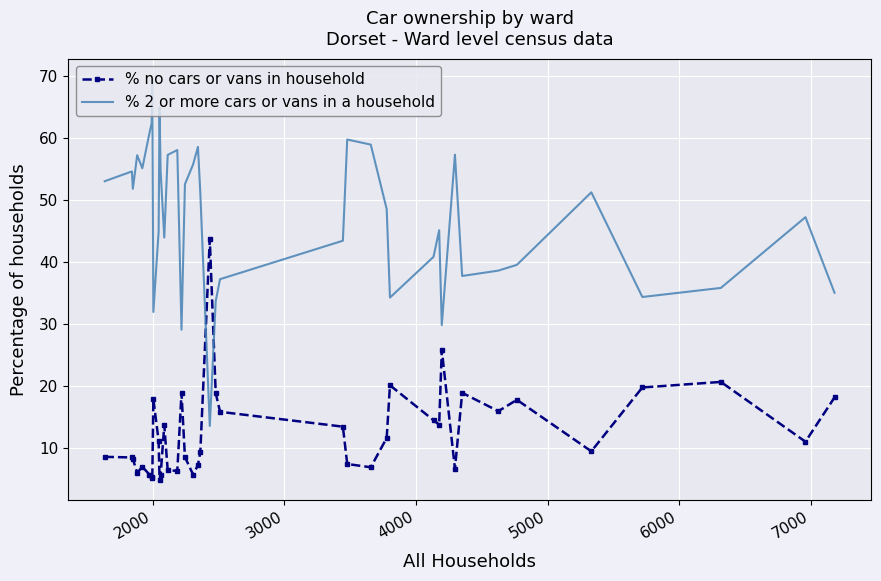

What is the lowest value of the % 2 or more cars or vans in a household series?

13.6